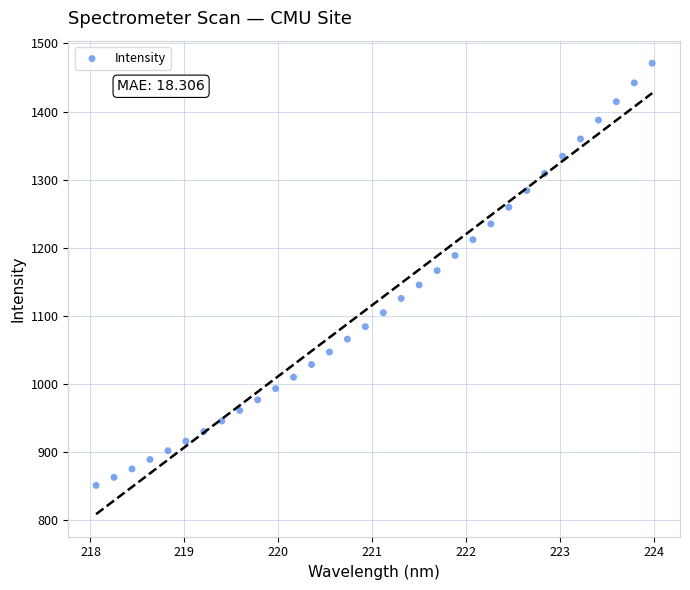

What is the range of Y values (max minus min)?

620.1